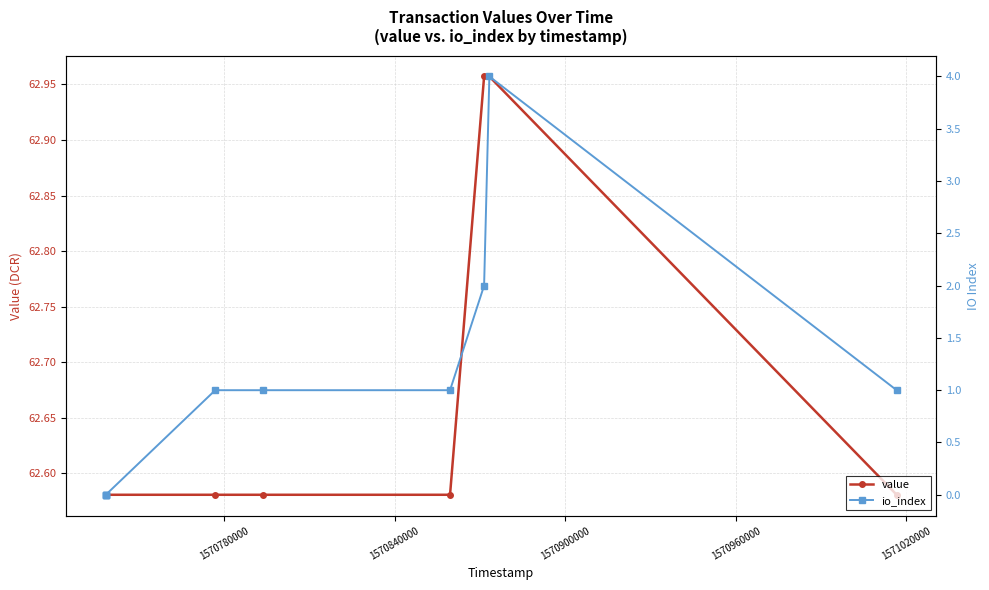

Is it true that value equals 62.6 at 1570840000?

True